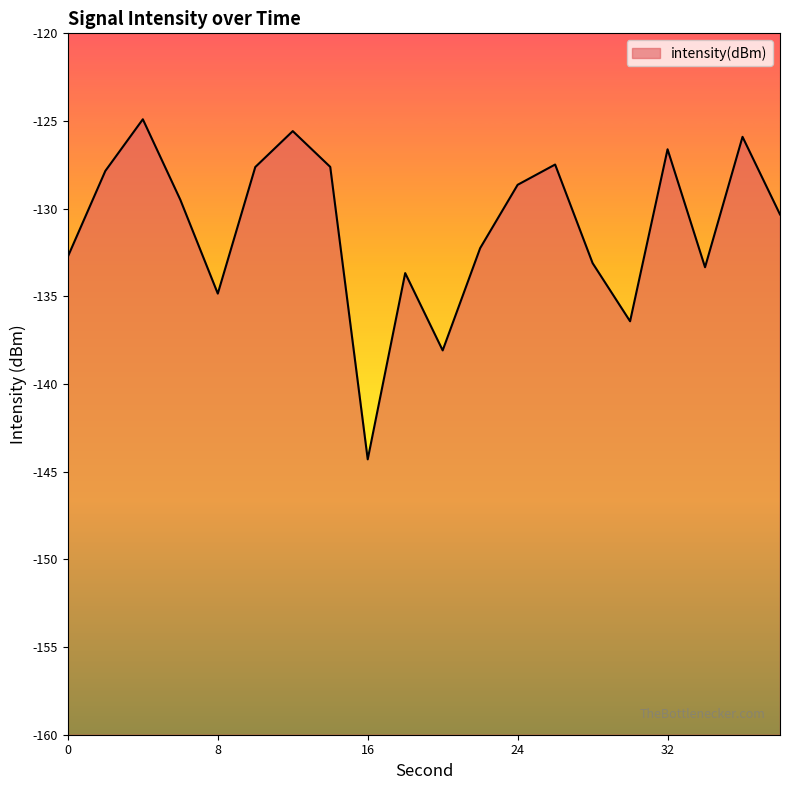

What is the value of the 13th point from the left?

-128.6